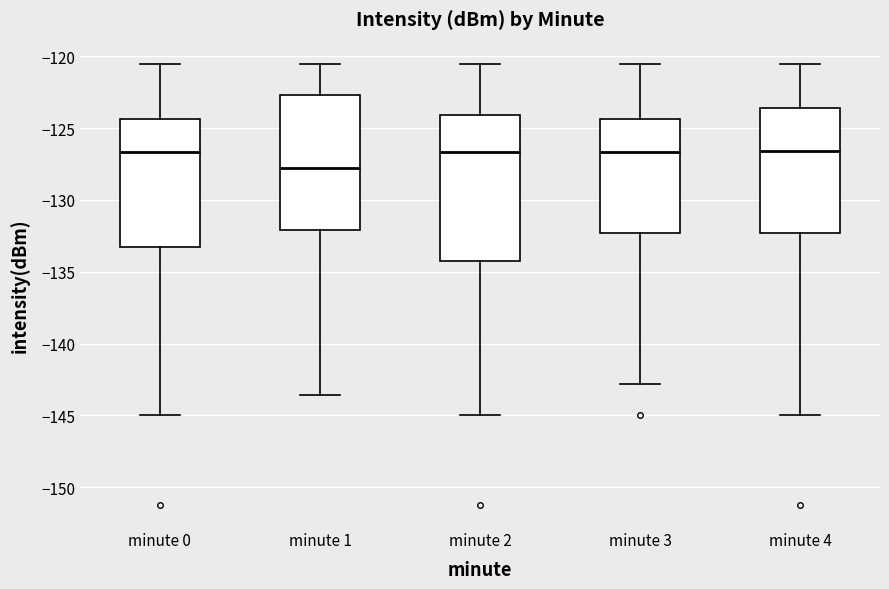

Reading left to right, transcribe this box plot: for each box, give where its median line is, the range the box spans, and where its two whiskers end, as read against the y-axis. The values are not printed on the chart, so give them approximately, as read against the axis.

minute 0: median -126.5, box -133.5 to -124.5, whiskers -145.0 to -120.5
minute 1: median -128.0, box -132.0 to -122.5, whiskers -143.5 to -120.5
minute 2: median -126.5, box -134.0 to -124.0, whiskers -145.0 to -120.5
minute 3: median -126.5, box -132.5 to -124.5, whiskers -143.0 to -120.5
minute 4: median -126.5, box -132.5 to -123.5, whiskers -145.0 to -120.5